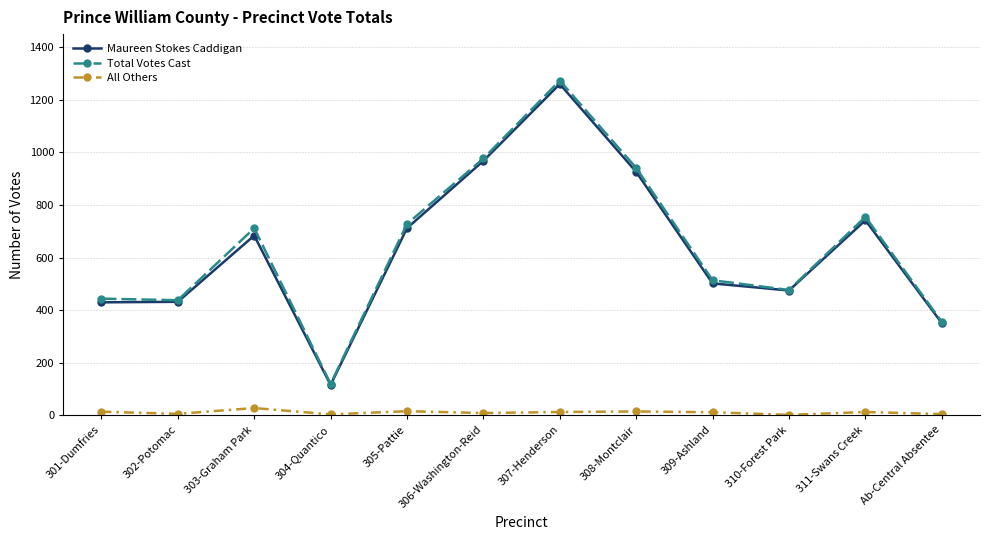

Is it true that Maureen Stokes Caddigan equals 114 at Ab-Central Absentee?

False